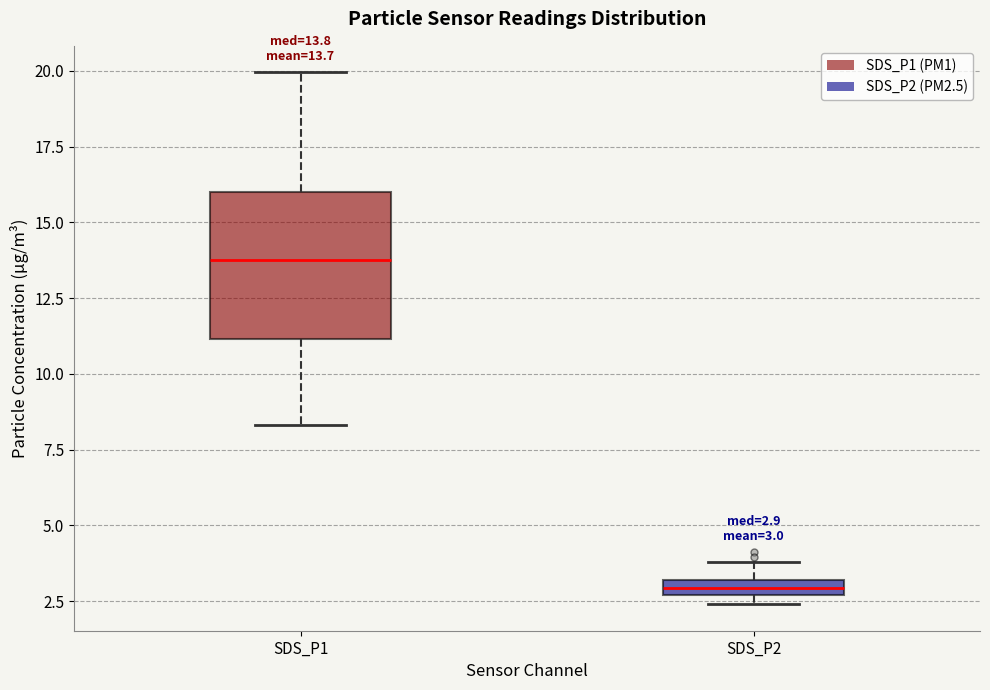

Which box is the tallest, from its lower edge to its upper edge?

SDS_P1